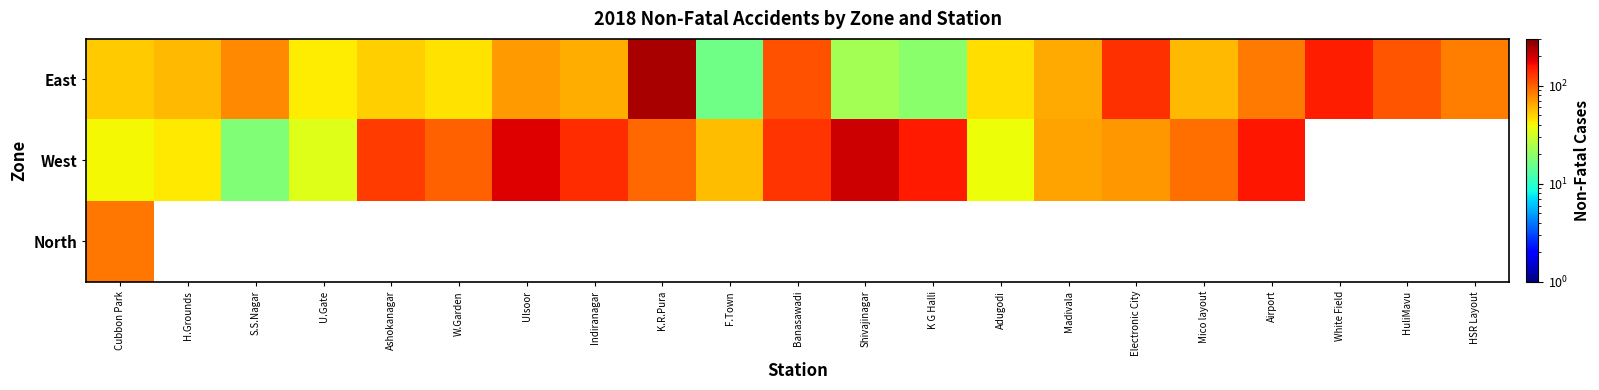

At how many categories does at least one series exceed 47?

19